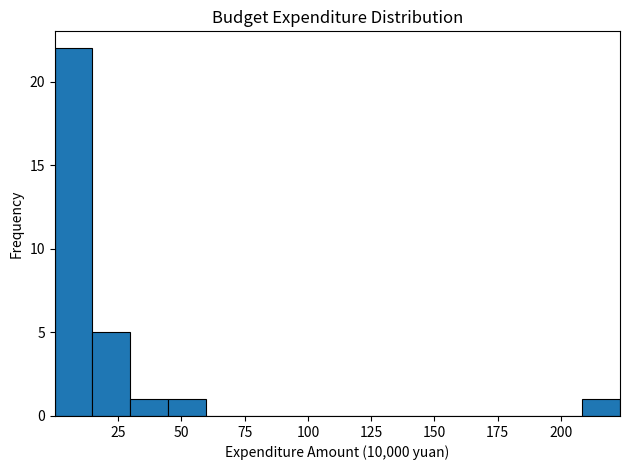

Read against the x-axis, roughly where is the centre of the tallest bar?

5